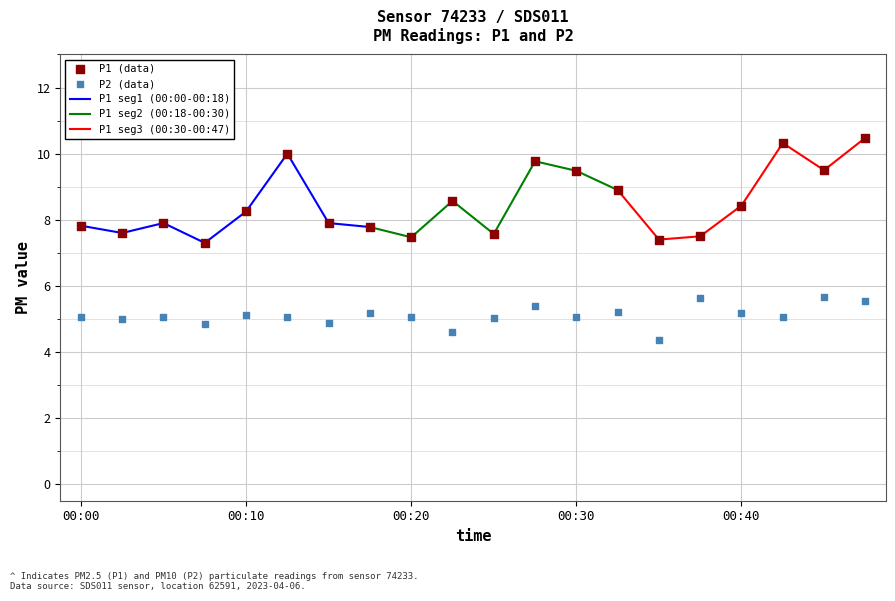

At how many categories does at least one series exceed 7?

20